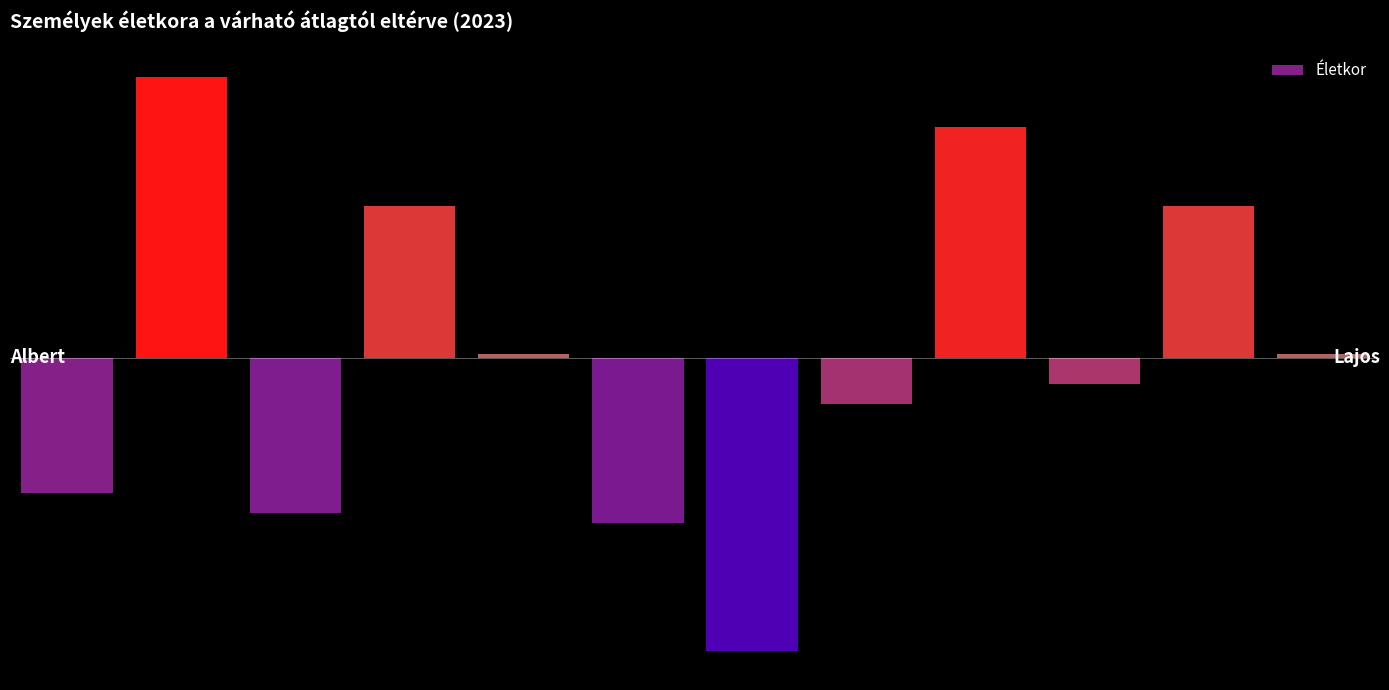

Rank the categories by value from lowest to highest.

Gedeon Gábor, Faragó Ferenc, Cinege Cintia, Alföldi Albert, Horváth Huba, Jónás János, Erőss Elemér, Lakatos Lajos, Debreceni Dániel, Kovács Kálmán, Ilosvai Imre, Buda Béla